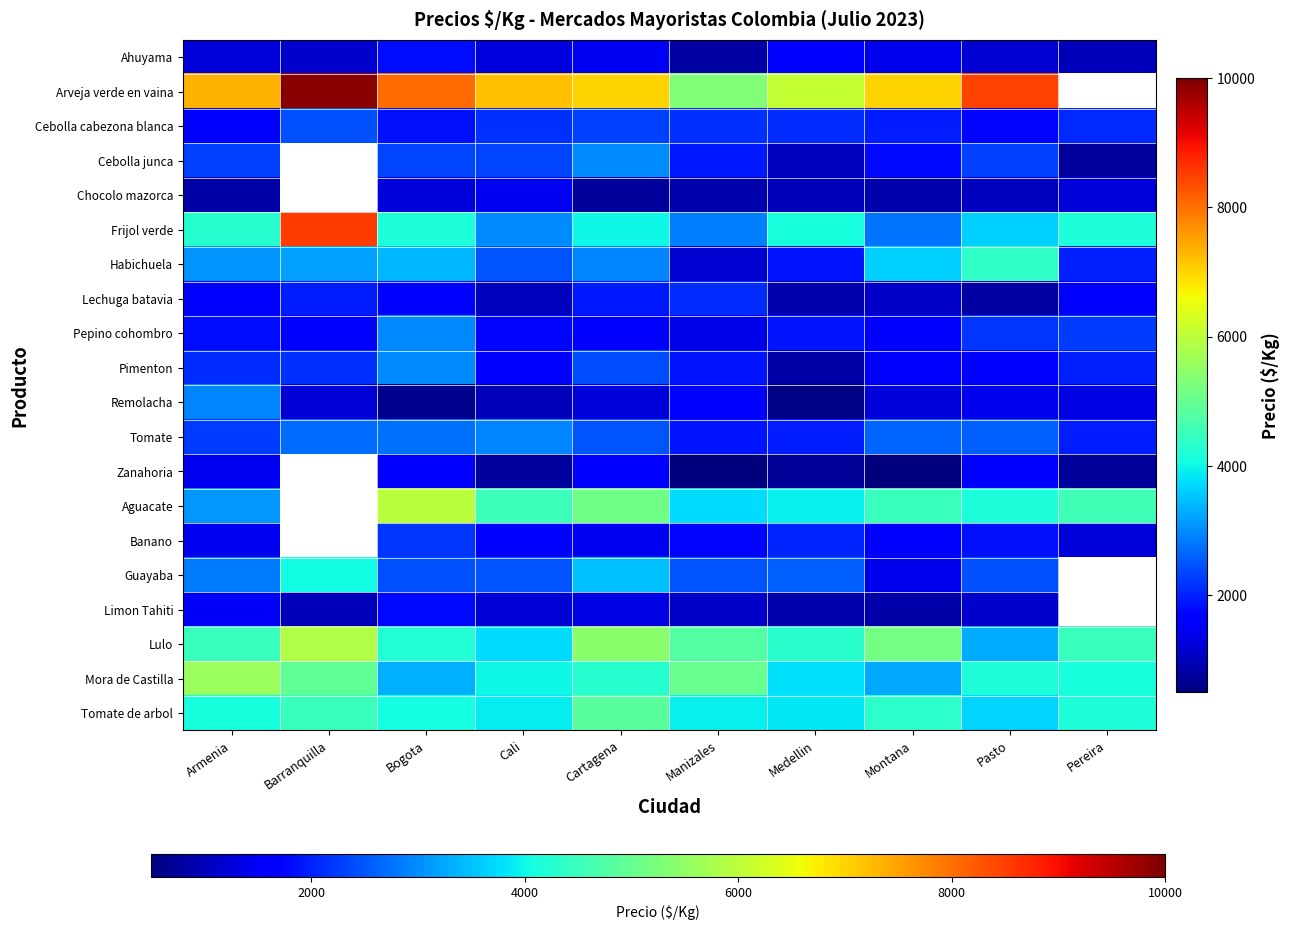

How many data points does each series have?

10